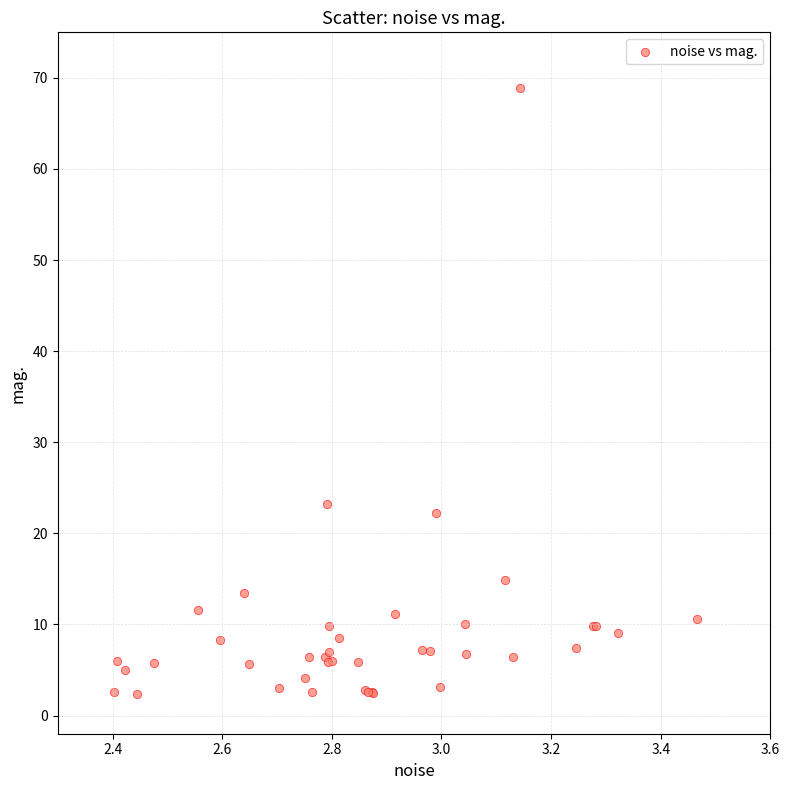

What Y value in the scatter plot is closest to 35?

23.2